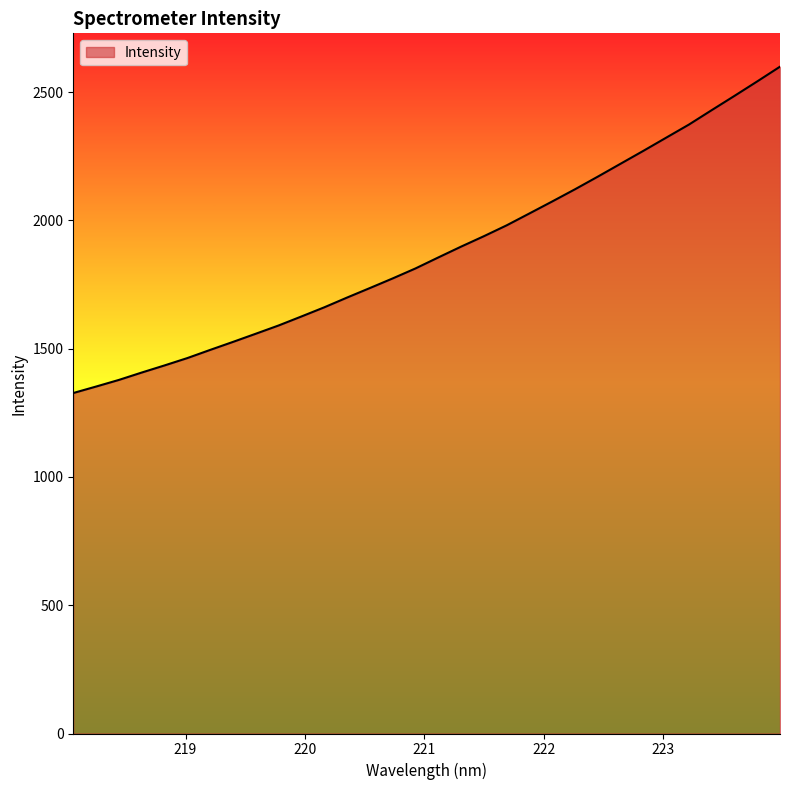

What is the difference between the maximum and minimum values?

1272.0